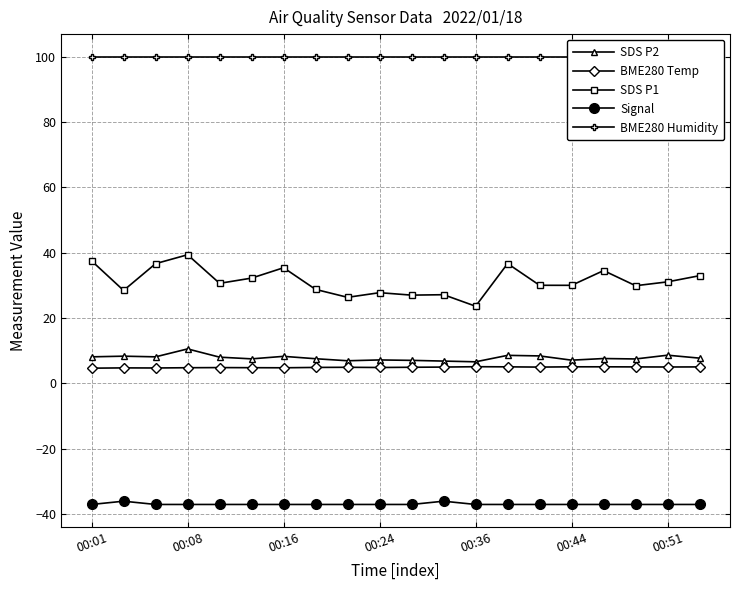

True or false: SDS P1 has more than 2 points higher than both neighbors.

True